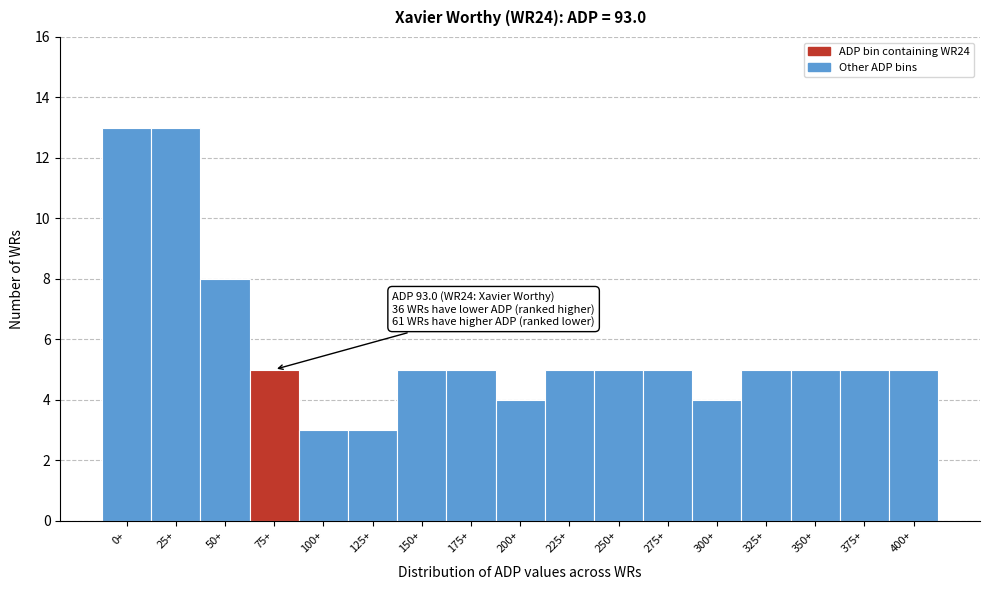

Reading right to left, extract all data points from this chart.

5	5	5	5	4	5	5	5	4	5	5	3	3	5	8	13	13